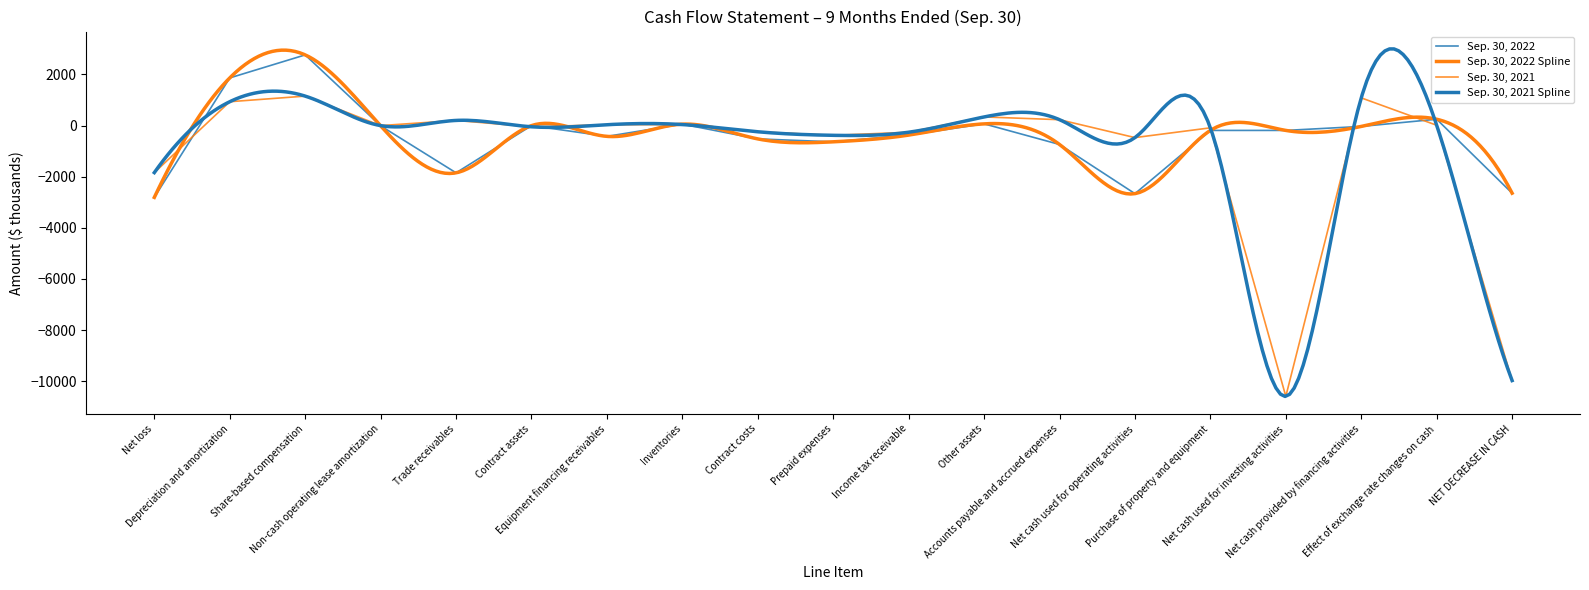

Reading right to left, transcribe all the data shown in this chart.

Sep. 30, 2022: -2647	246	-36	-192	-192	-2665	-742	65	-375	-638	-524	53	-425	-4	-1851	-12	2762	1862	-2812
Sep. 30, 2021: -9978	10	1081	-10596	-91	-473	228	335	-263	-384	-245	37	31	-50	199	-4	1150	931	-1843